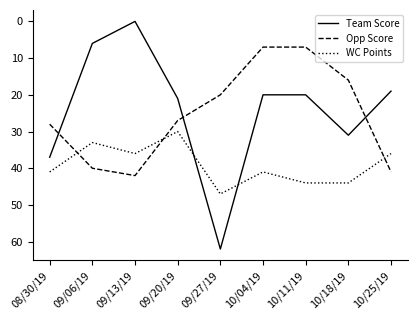

What is the difference between the maximum and minimum values in the Team Score series?

62